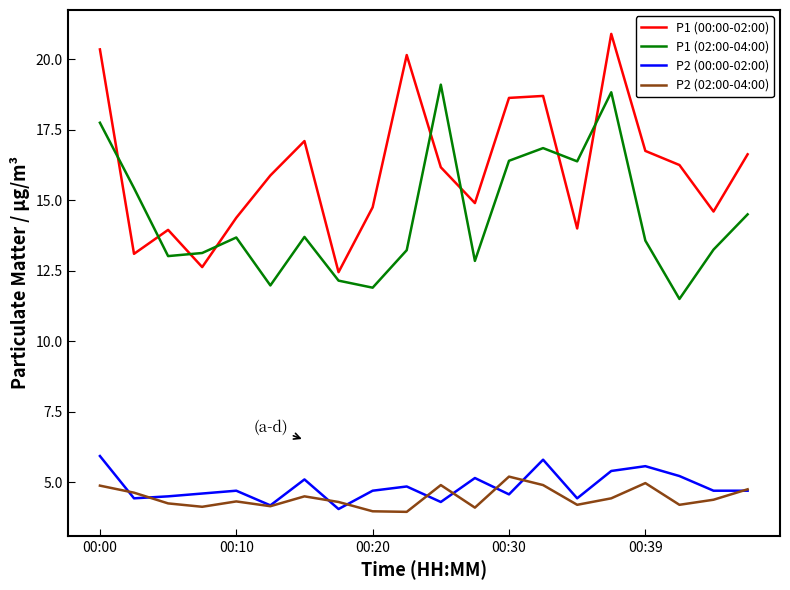

What is the maximum value shown in the chart?

20.9